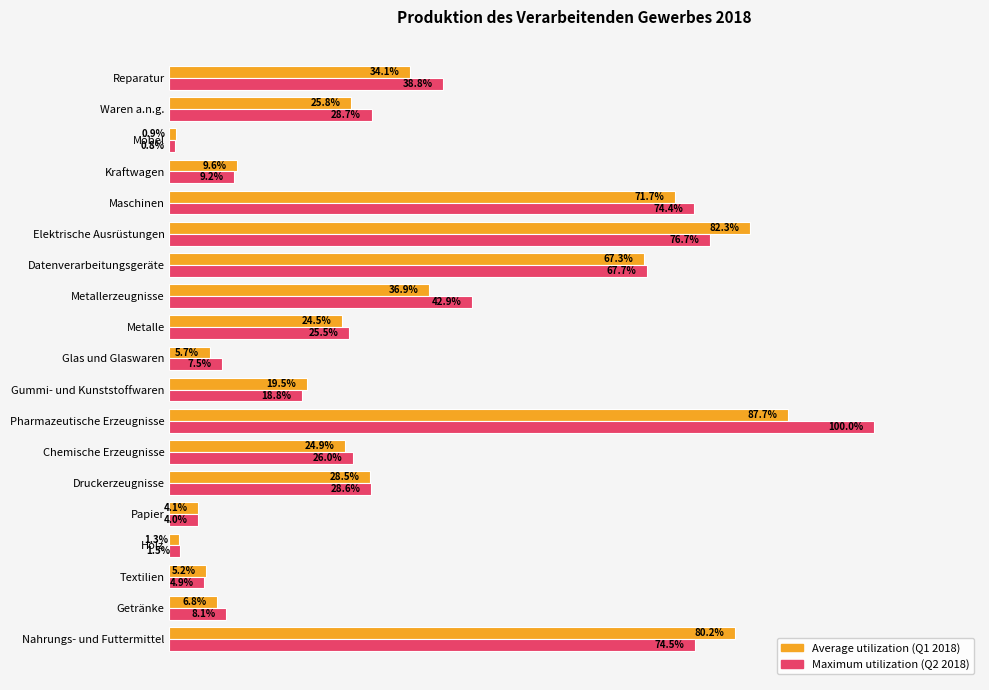

At which category is the sum across all series the highest?

Pharmazeutische Erzeugnisse